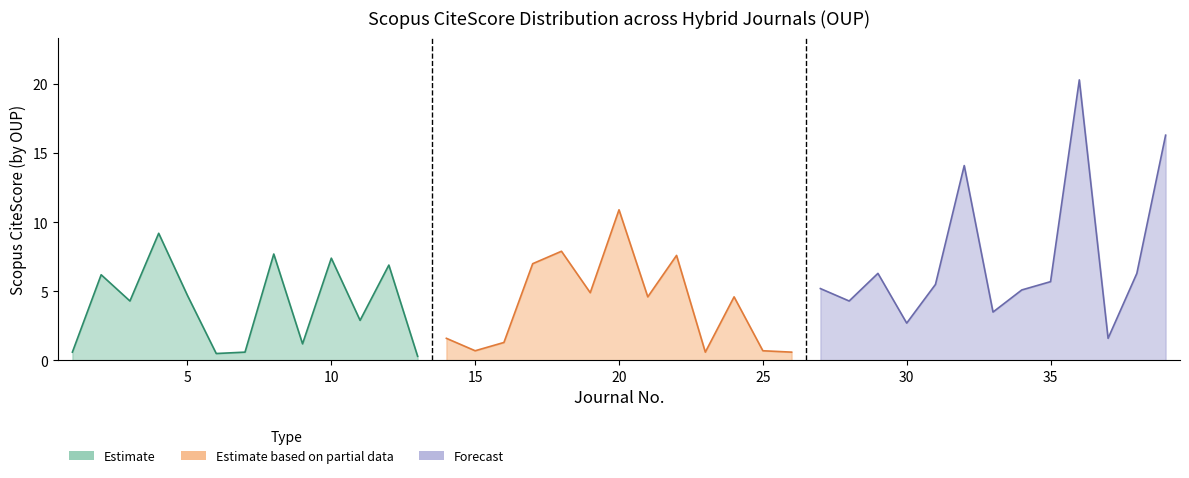

The chart shows a value of 1.6 at 37. True or false?

True